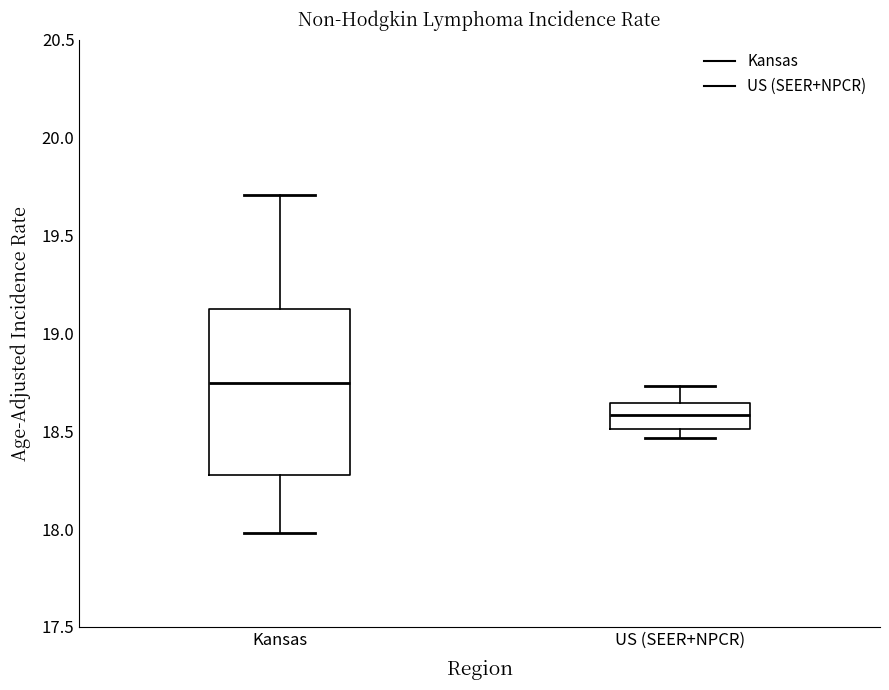

Which box has the lowest median line?

US (SEER+NPCR)